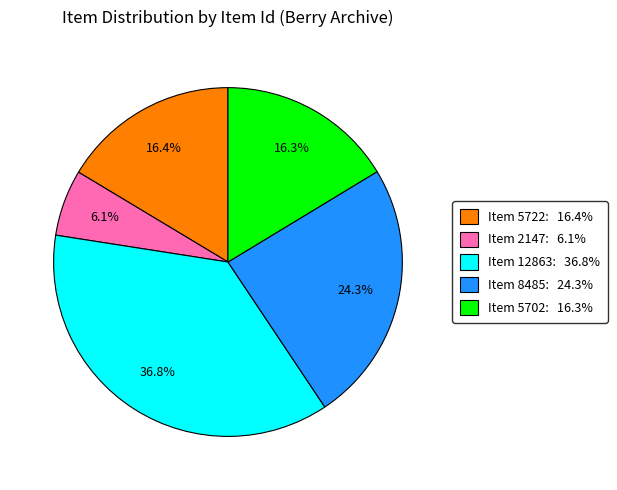

Is there any slice that represents more than half of the pie?

No